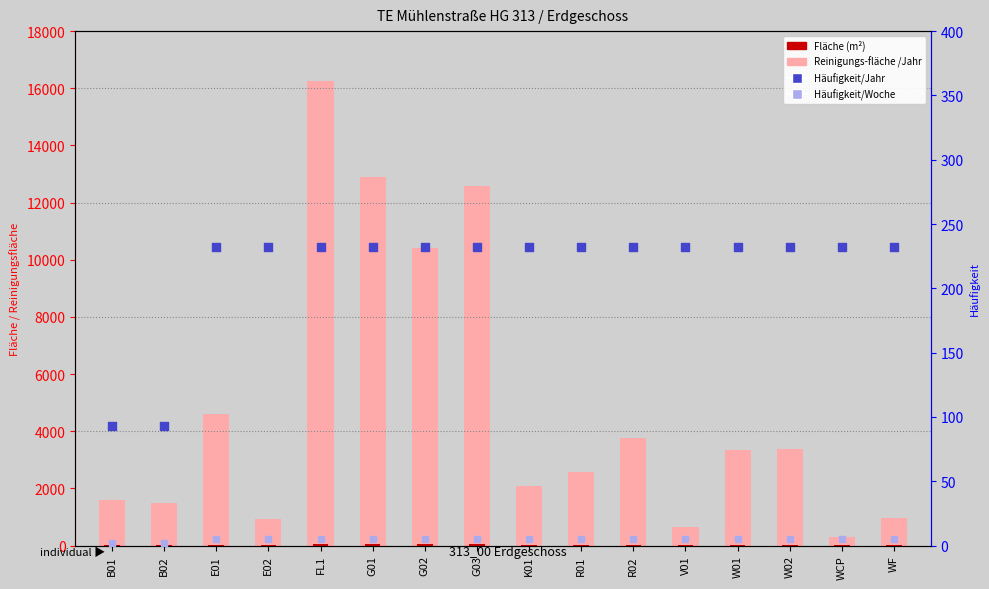

What are all the series names shown in the legend?

Reinigungs-fläche /Jahr, Fläche, Häufigkeit/Jahr, Häufigkeit/Woche